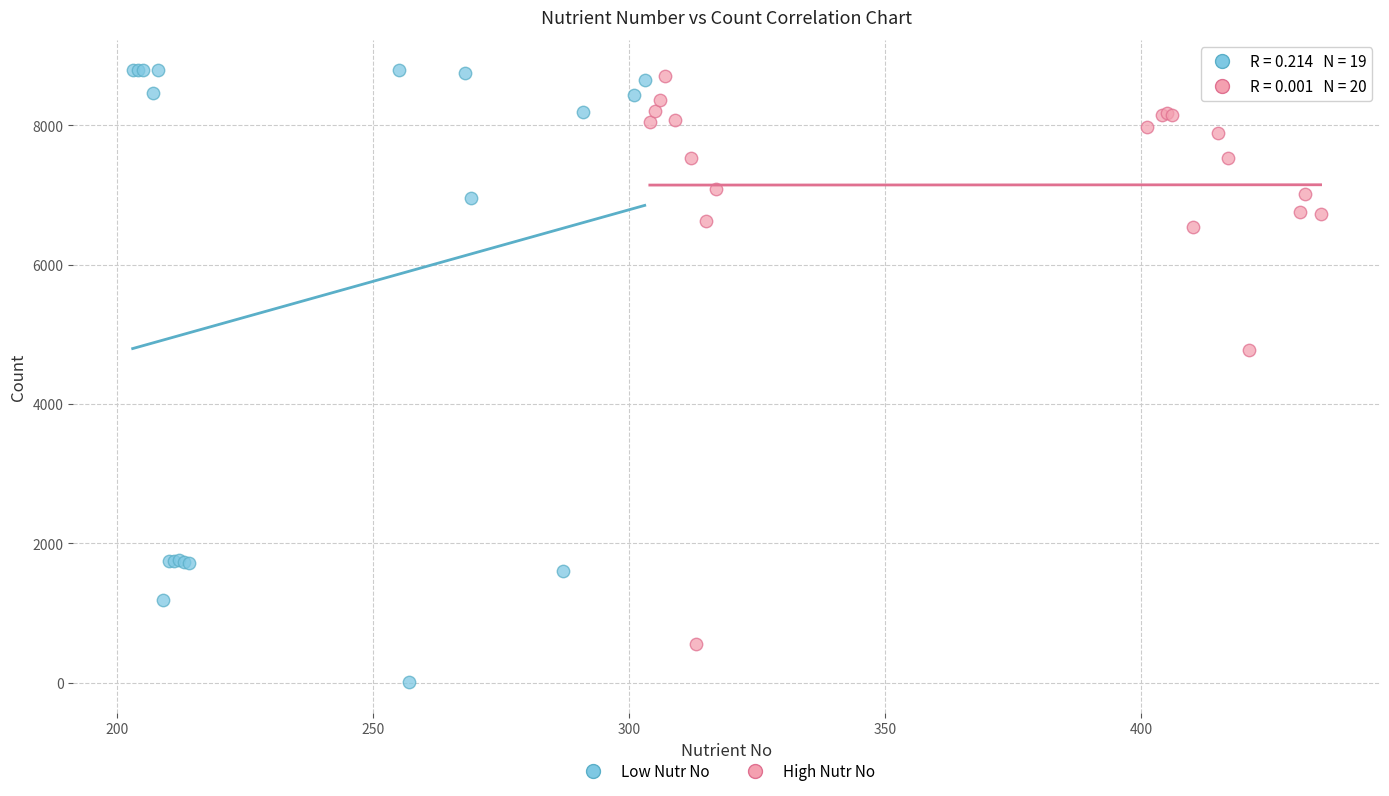

Which series has the widest spread of Y values?

Low Nutr No